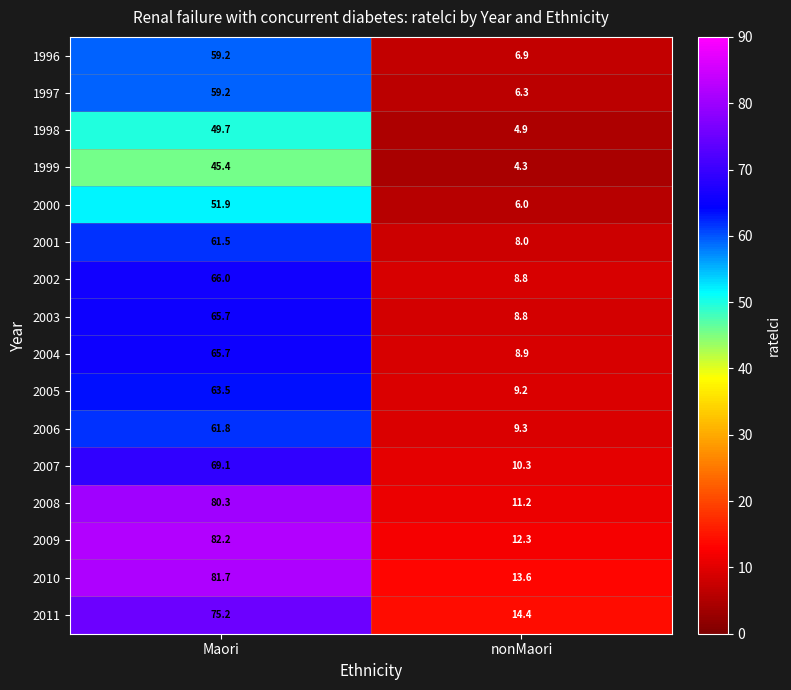

Which series has the largest total across all categories?

2010